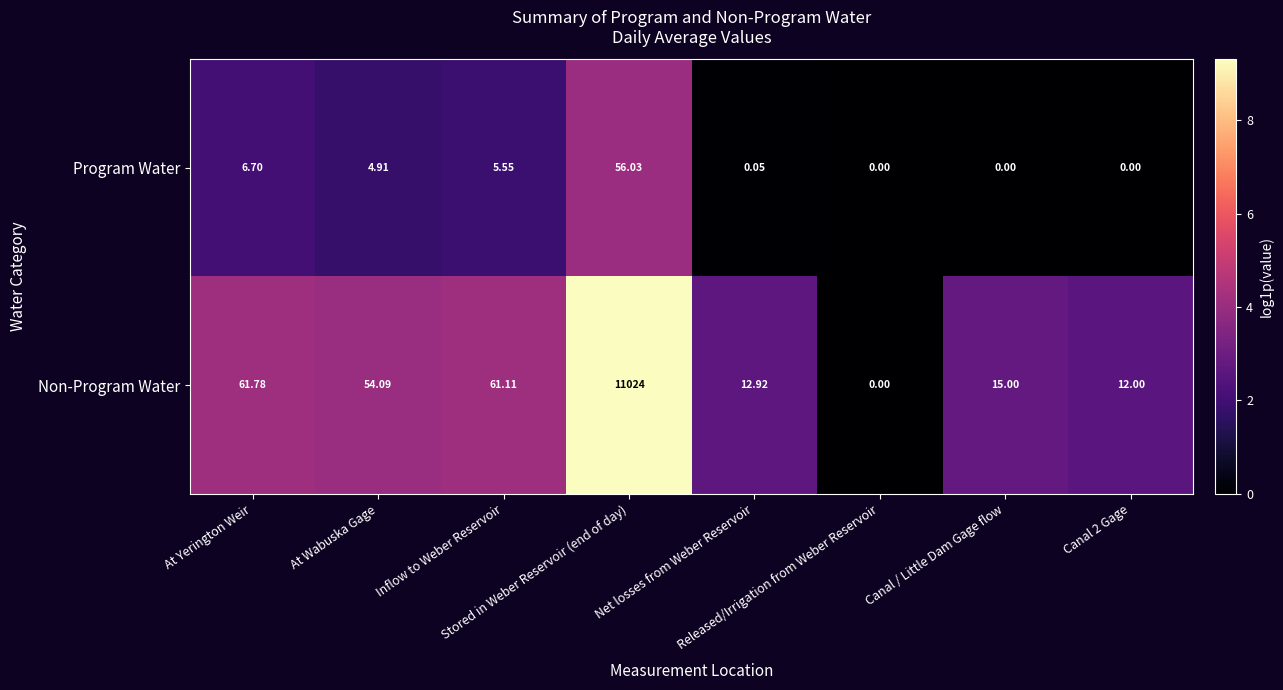

List the series in order of their overall mean, lowest first.

Program Water, Non-Program Water